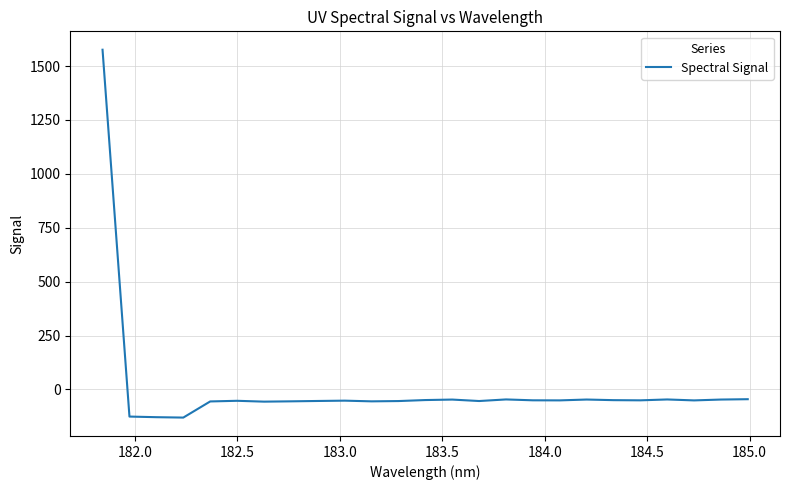

What is the maximum value shown in the chart?

1575.7